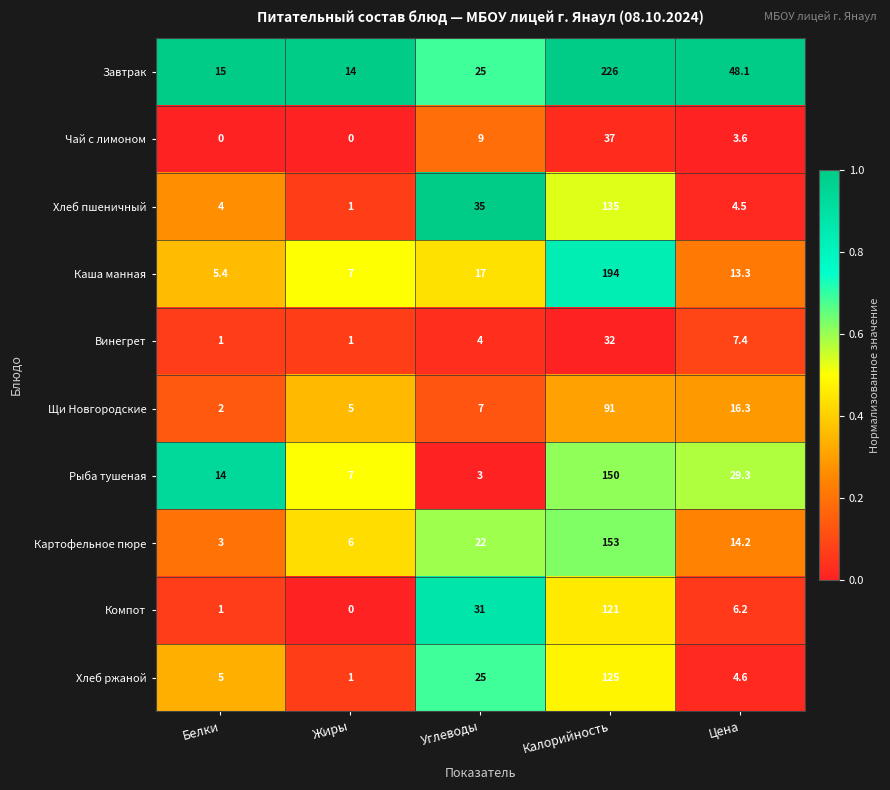

What is the sum of all Винегрет values?

45.4